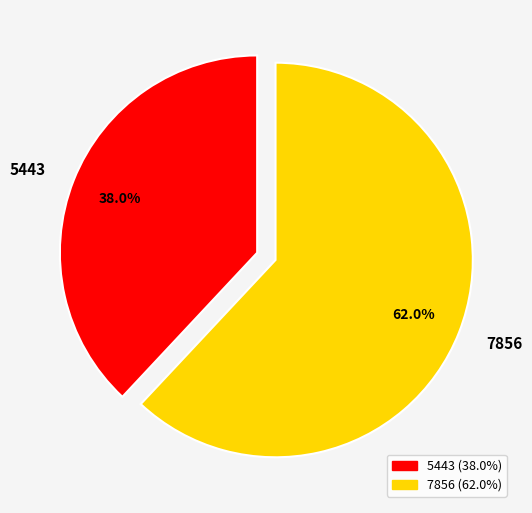

How many segments does this pie chart have?

2